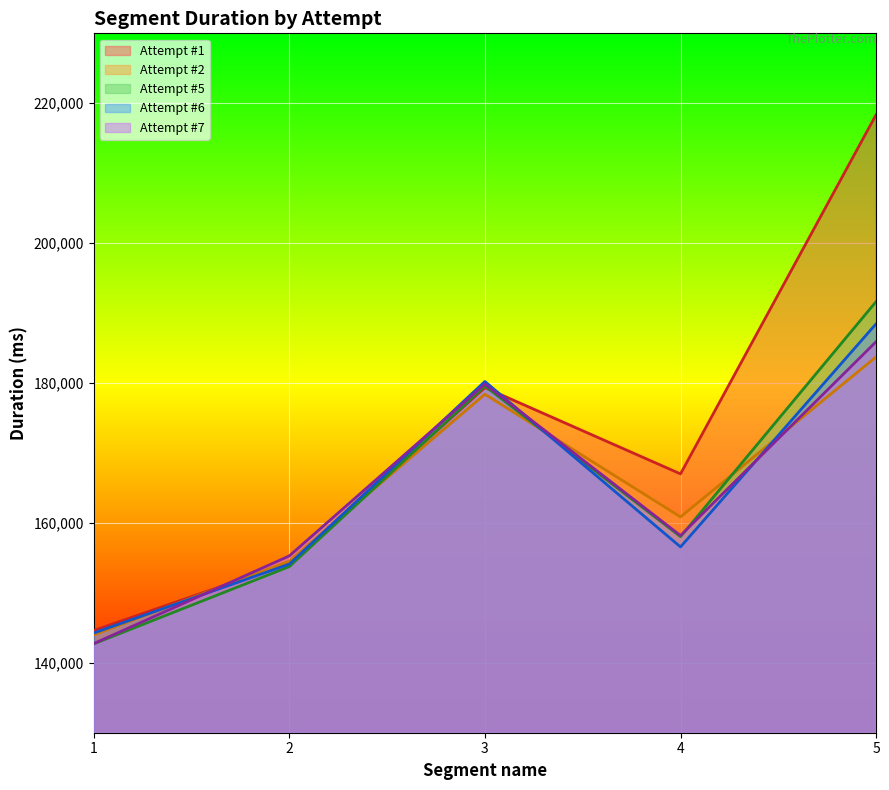

The Attempt #1 series shows 384950 at 5. True or false?

False